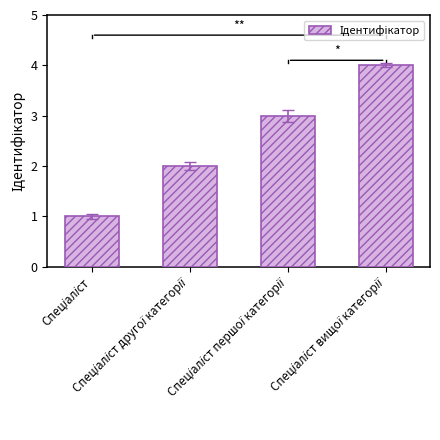

What is the sum of all values?

10